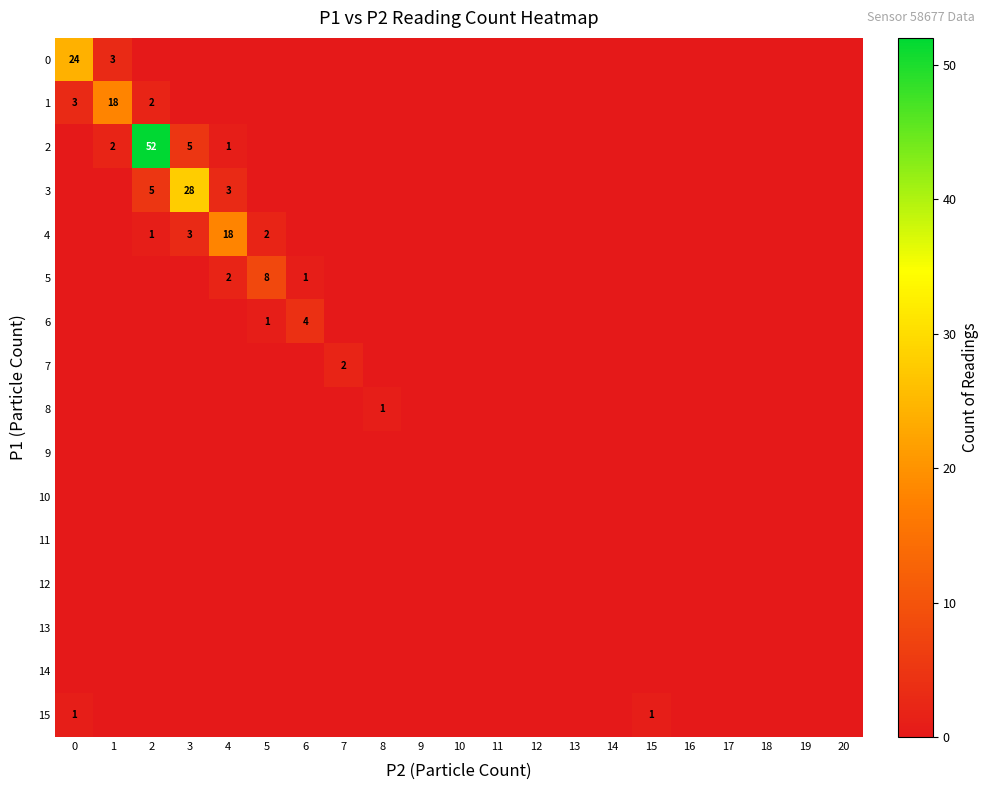

Is it true that 2 equals 3 at 1?

False